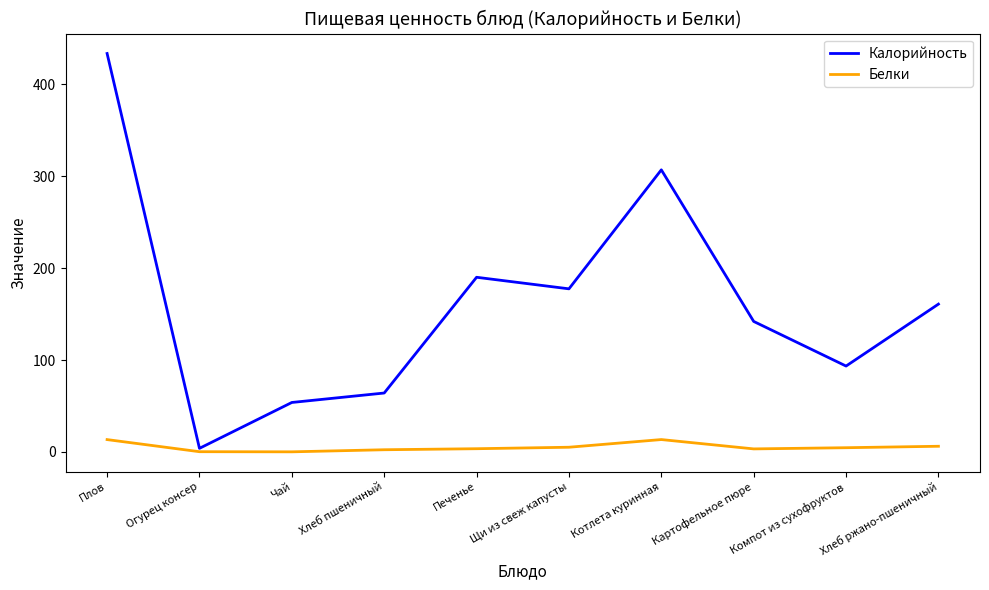

What is the total value across all series at Чай?

53.9